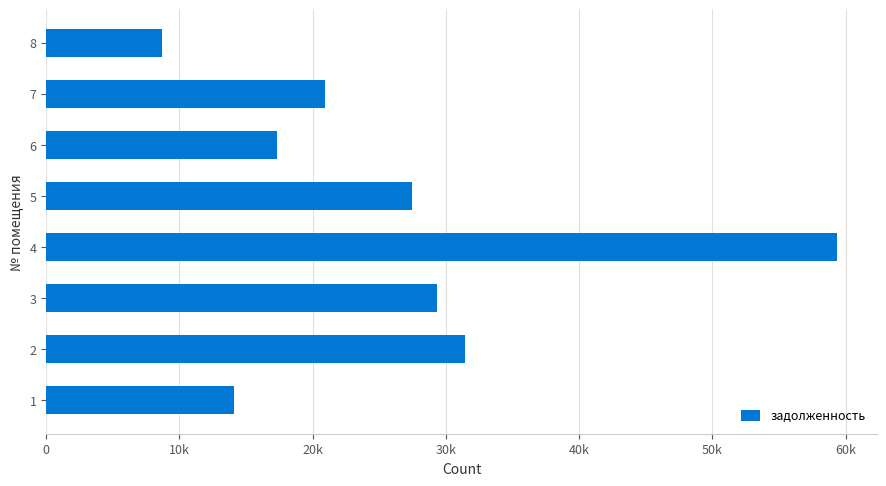

What is the sum of all values?

208631.6